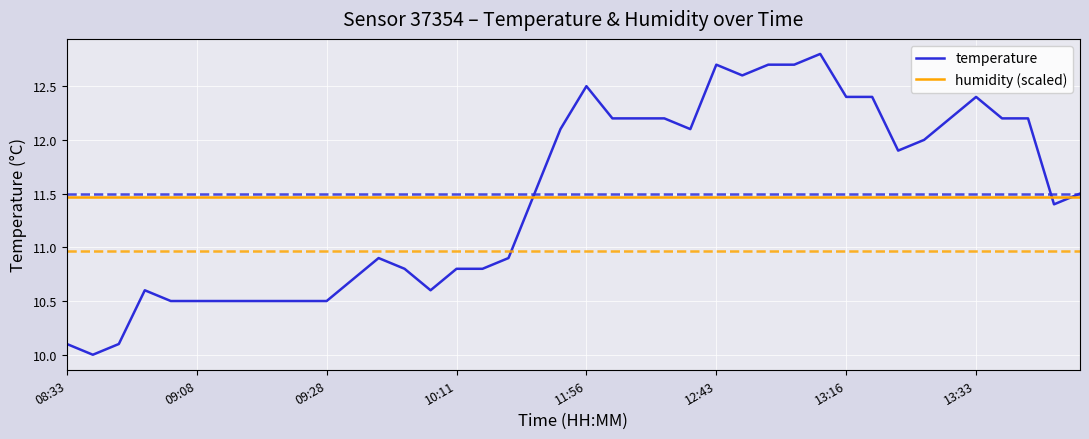

What is the maximum value for temperature?

12.8